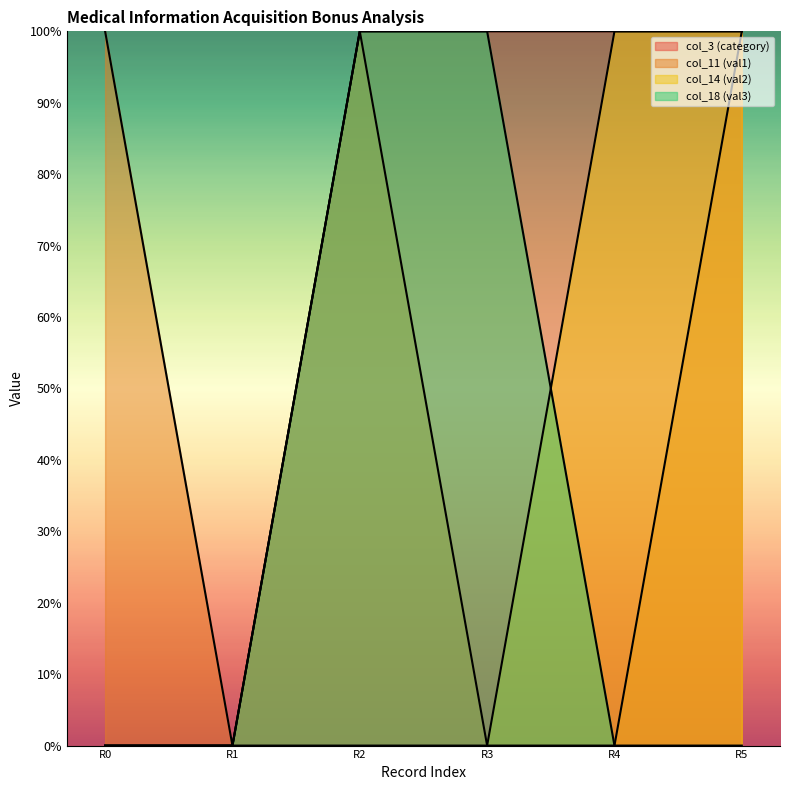

What is the difference between the maximum and minimum values in the col_3 (category) series?

100